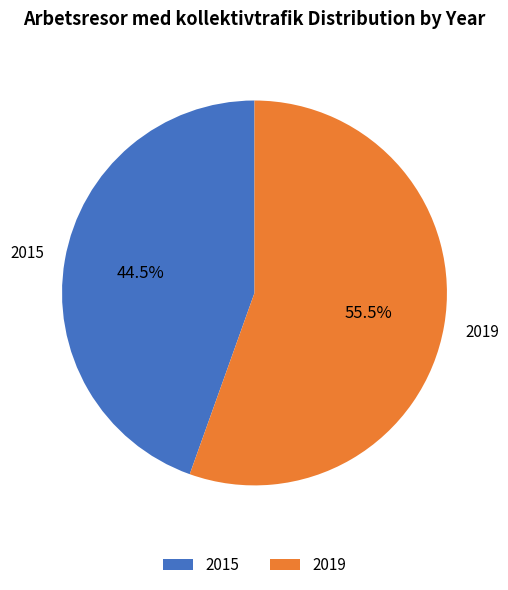

To the nearest percent, what is the difference between the largest and smallest slice percentages?

11%